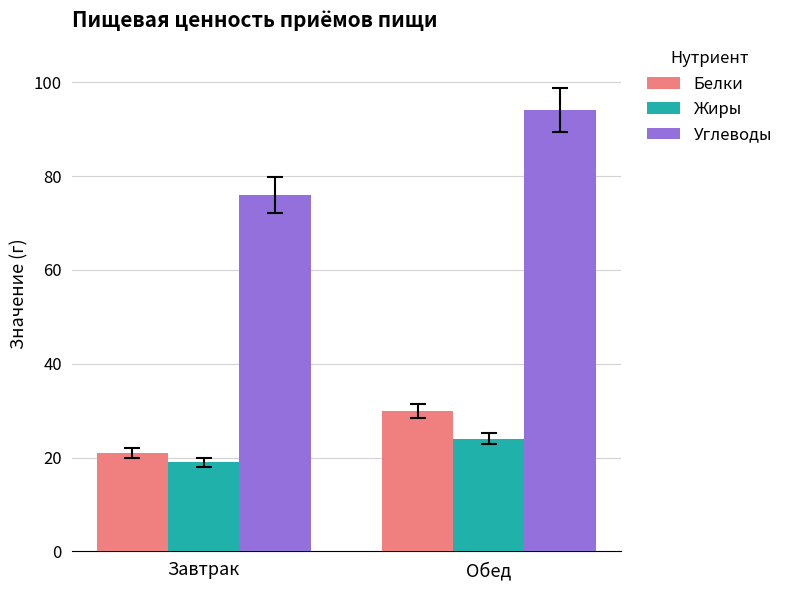

Which label corresponds to the largest value in the chart?

Обед